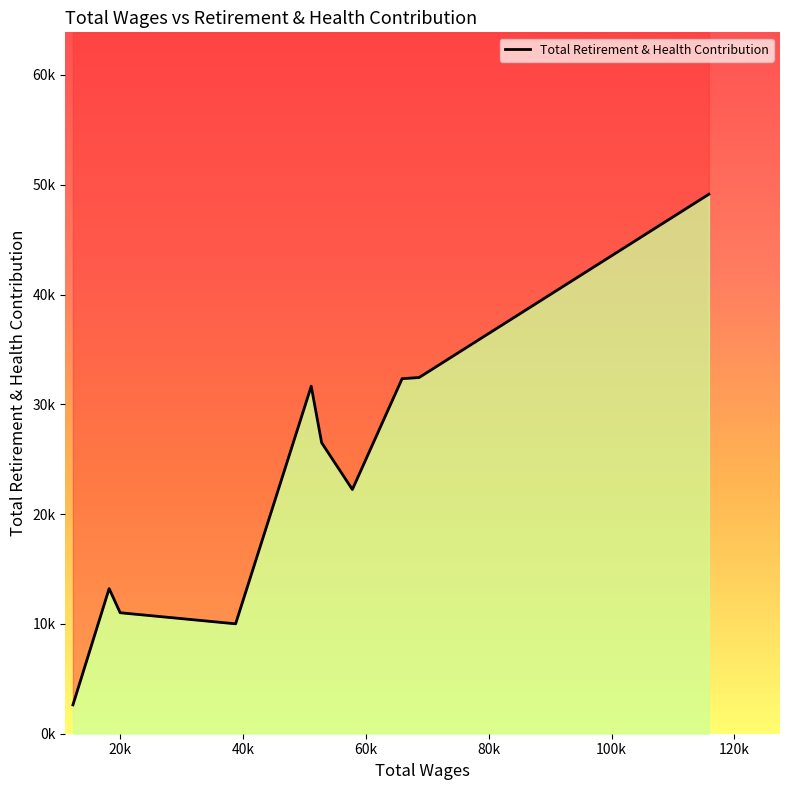

What is the sum of the values at 57766.0 and 51066.0?

53898